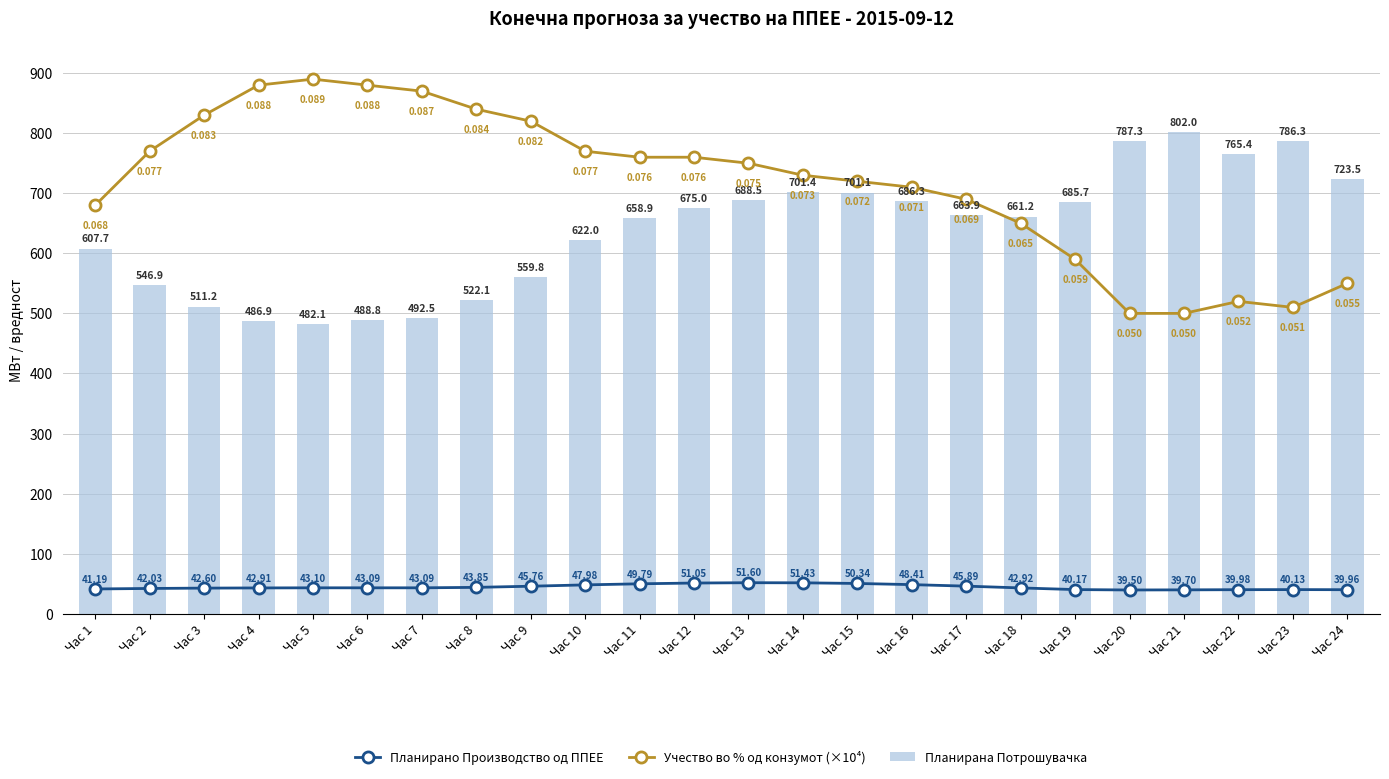

At which label does Учество во % од конзумот (×10⁴) first exceed 750?

Час 2